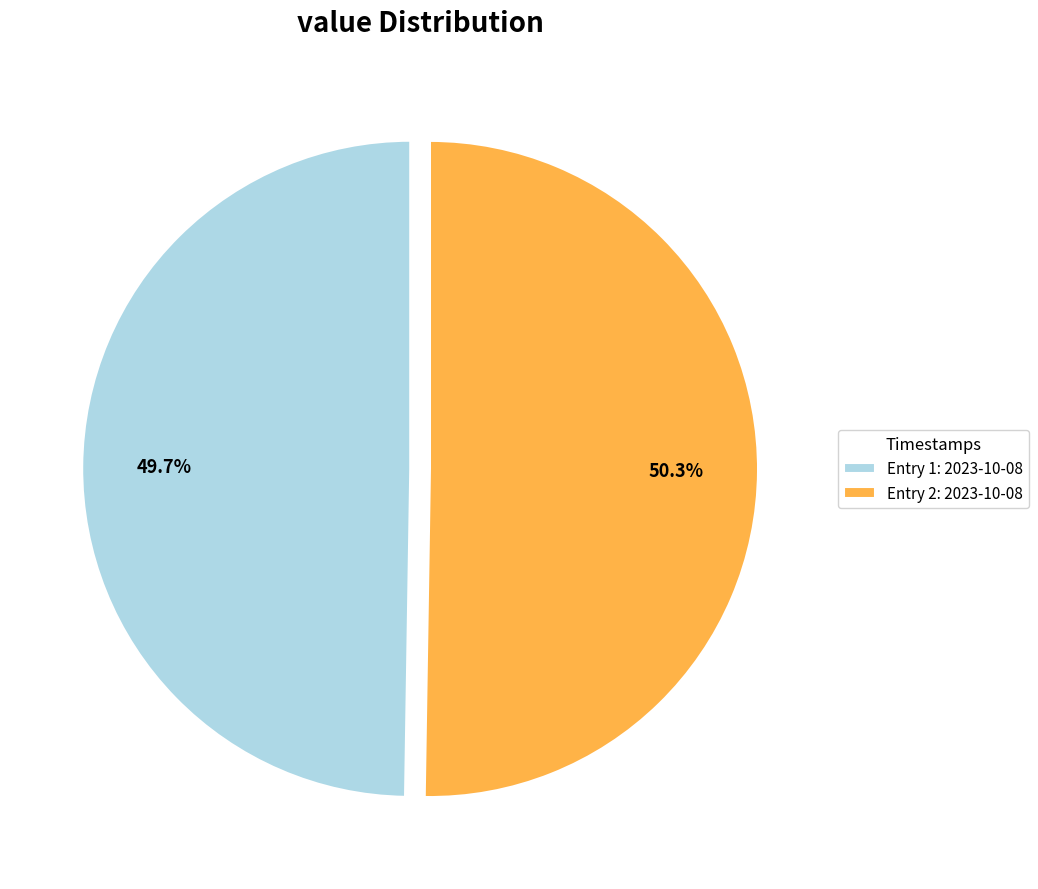

How much of the chart is everything except Entry 1: 2023-10-08?

50.3%